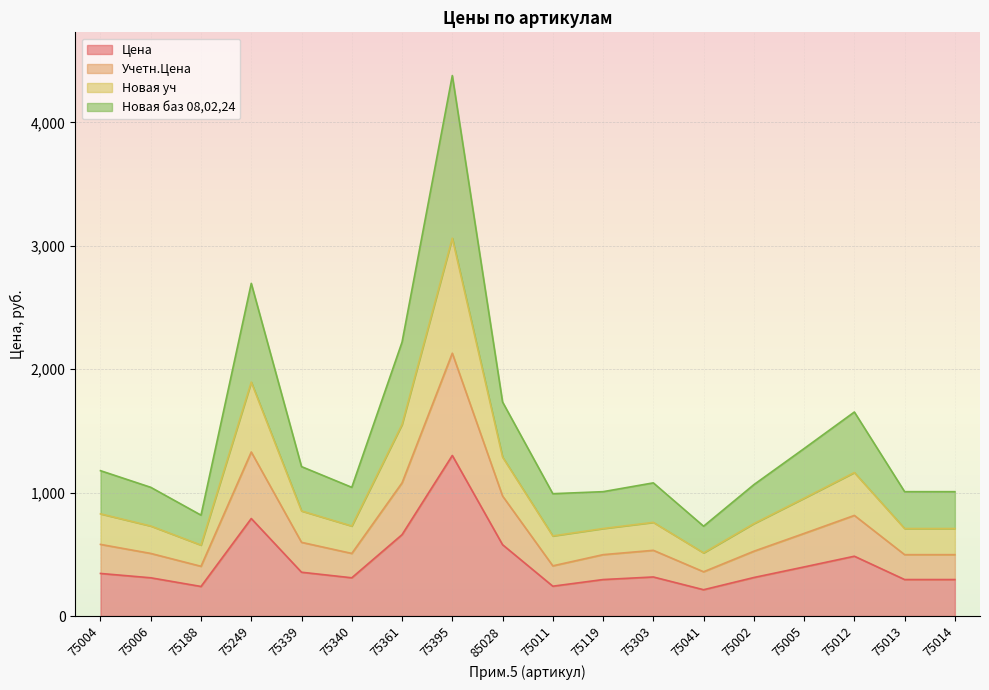

Does the chart display data point markers on the line(s)?

No